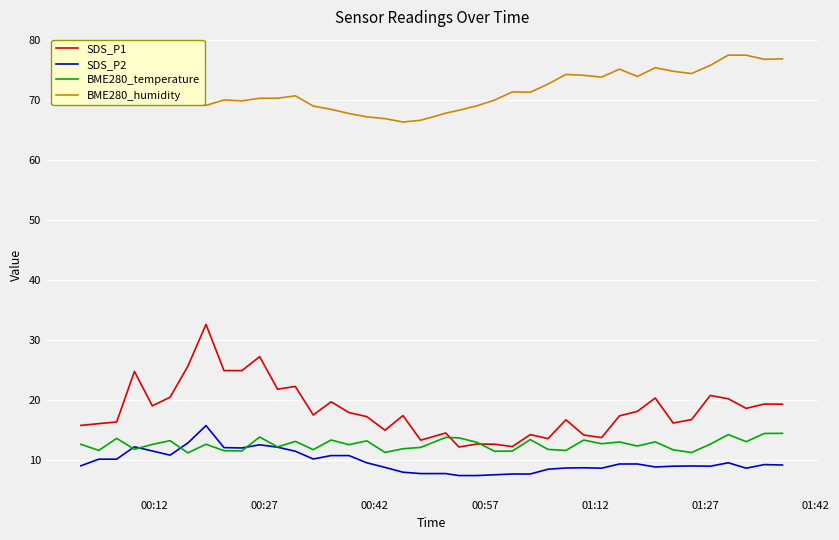

What is the maximum value for BME280_temperature?

14.4